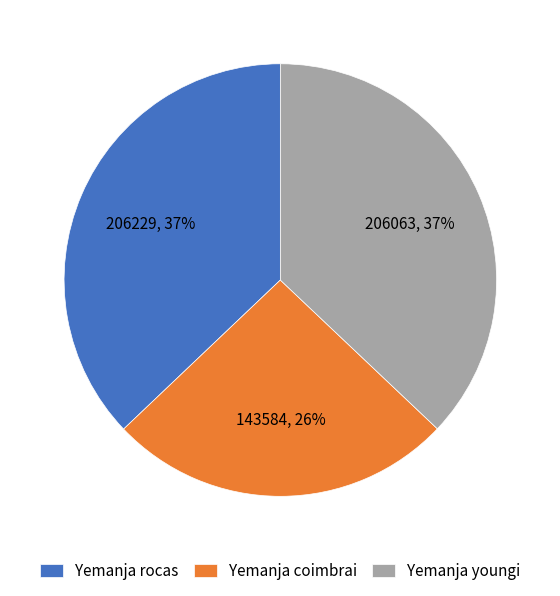

Does any single category account for the majority?

No